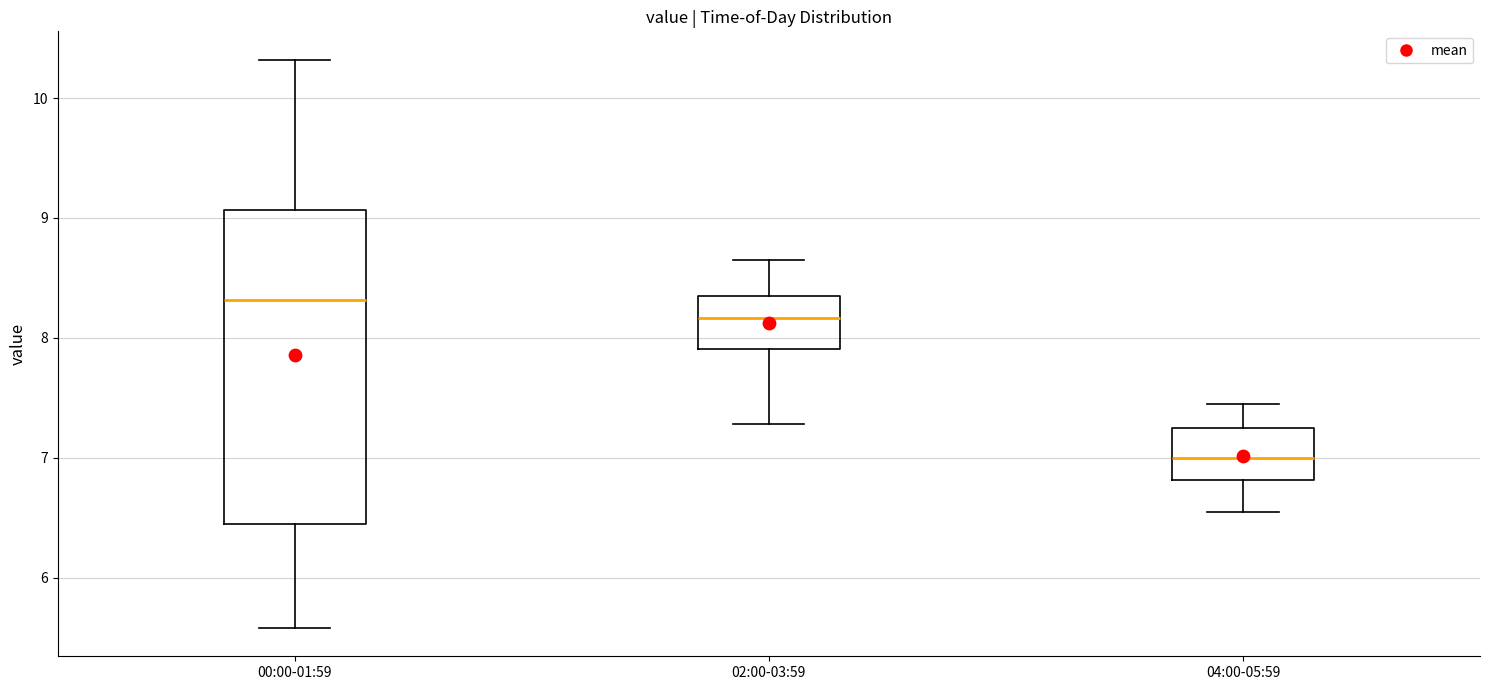

Reading left to right, transcribe this box plot: for each box, give where its median line is, the range the box spans, and where its two whiskers end, as read against the y-axis. The values are not printed on the chart, so give them approximately, as read against the axis.

00:00-01:59: median 8.3, box 6.5 to 9.1, whiskers 5.6 to 10.3
02:00-03:59: median 8.2, box 7.9 to 8.4, whiskers 7.3 to 8.7
04:00-05:59: median 7.0, box 6.8 to 7.3, whiskers 6.6 to 7.5